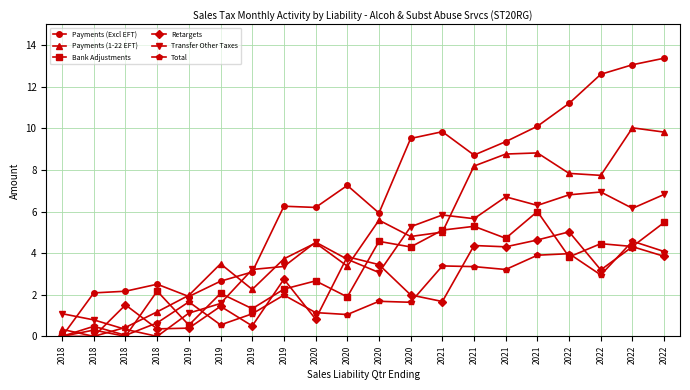

Where do Payments (1-22 EFT) and Bank Adjustments first cross each other?

2018 and 2018